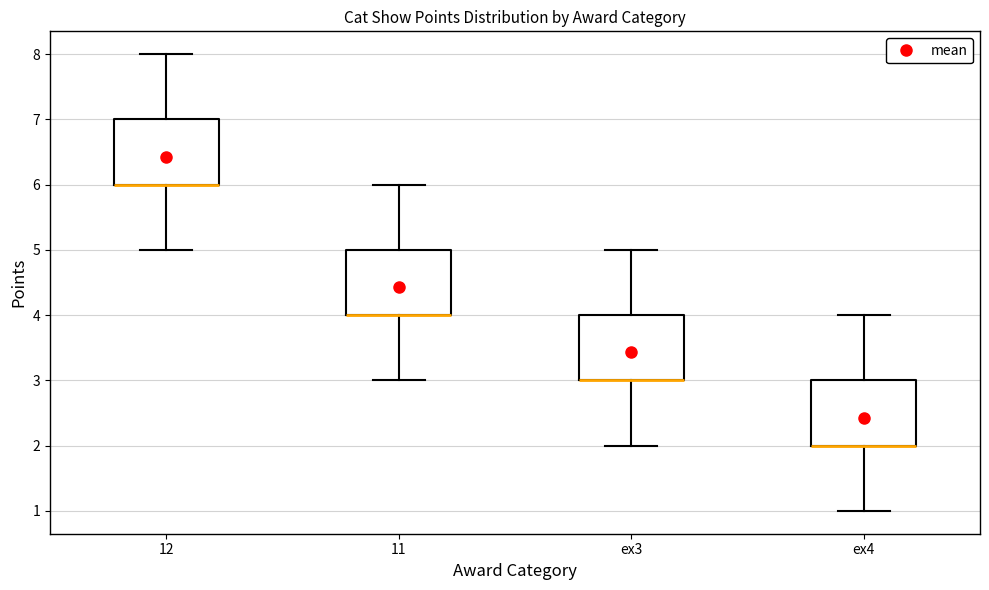

Reading left to right, read every box against the y-axis: the position of its median line, the range the box covers, and the ends of its whiskers. The values are not printed on the chart, so give them approximately, as read against the axis.

12: median 6 (drawn on the box's lower edge), box 6 to 7, whiskers 5 to 8
11: median 4 (drawn on the box's lower edge), box 4 to 5, whiskers 3 to 6
ex3: median 3 (drawn on the box's lower edge), box 3 to 4, whiskers 2 to 5
ex4: median 2 (drawn on the box's lower edge), box 2 to 3, whiskers 1 to 4